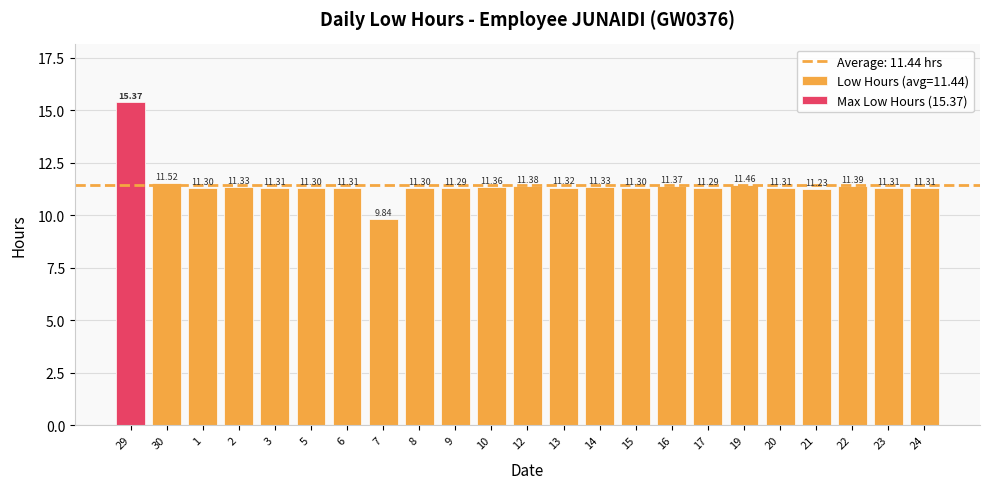

How many data points does each series have?

23